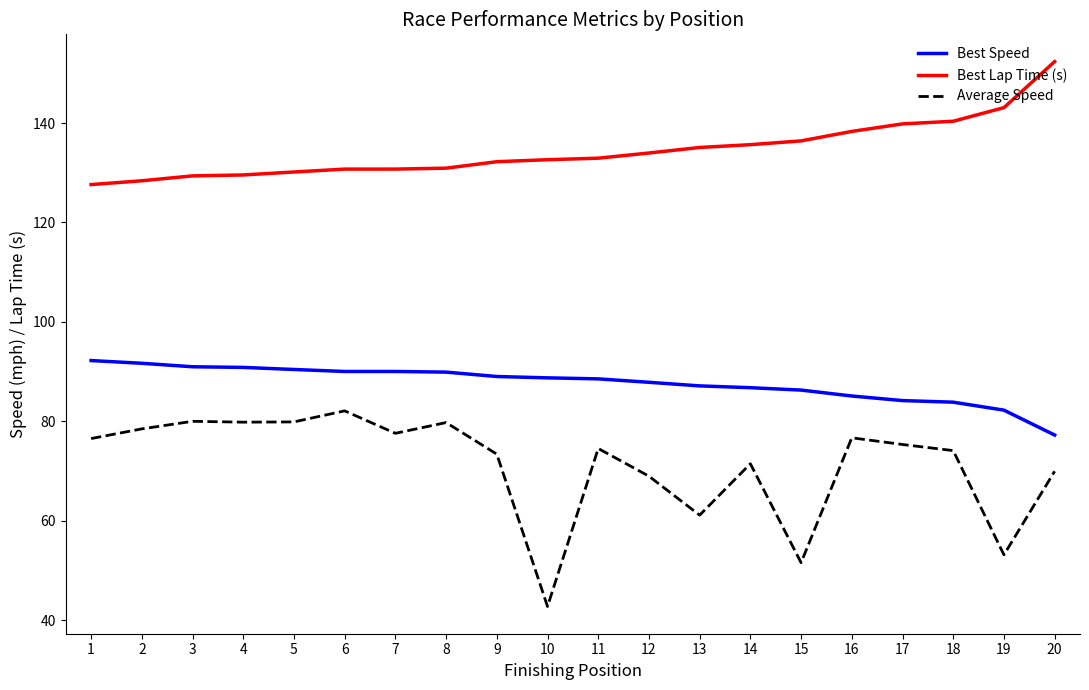

What is the approximate value of Best Lap Time (s) at 1?

127.6